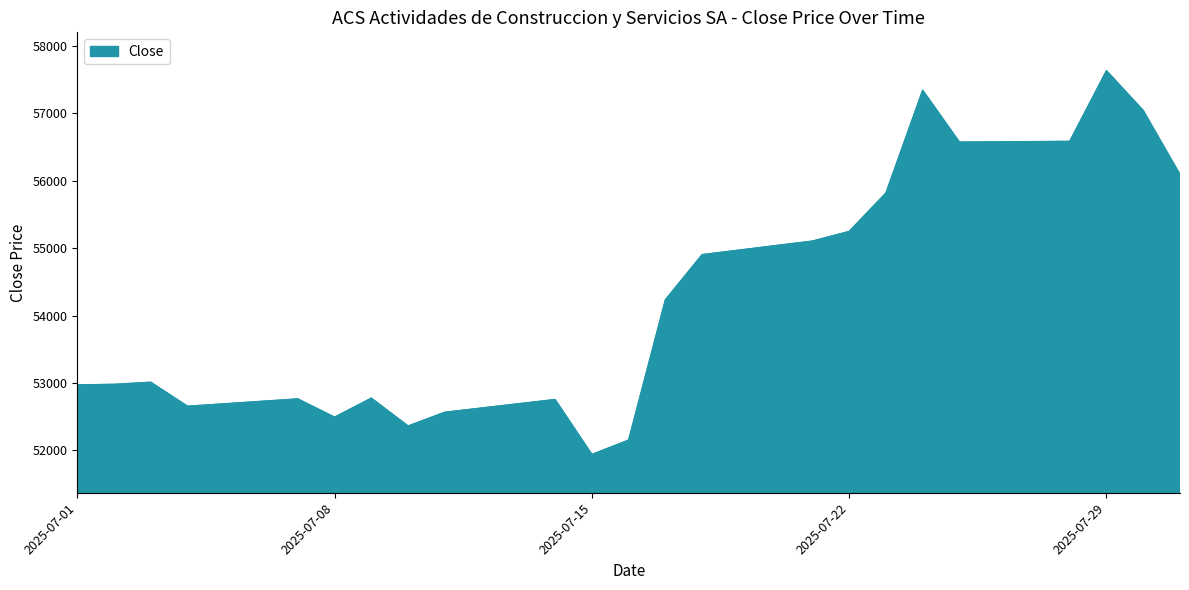

What is the difference between the maximum and minimum values?

5692